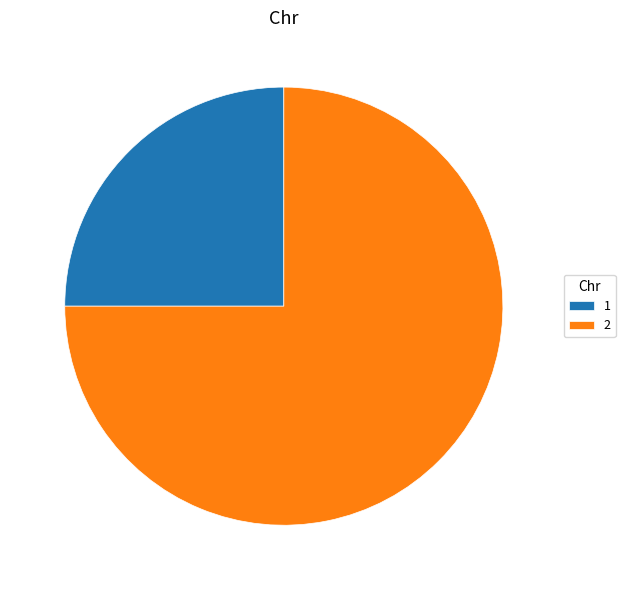

What is the ratio of the value at 1 to the value at 2?

0.3